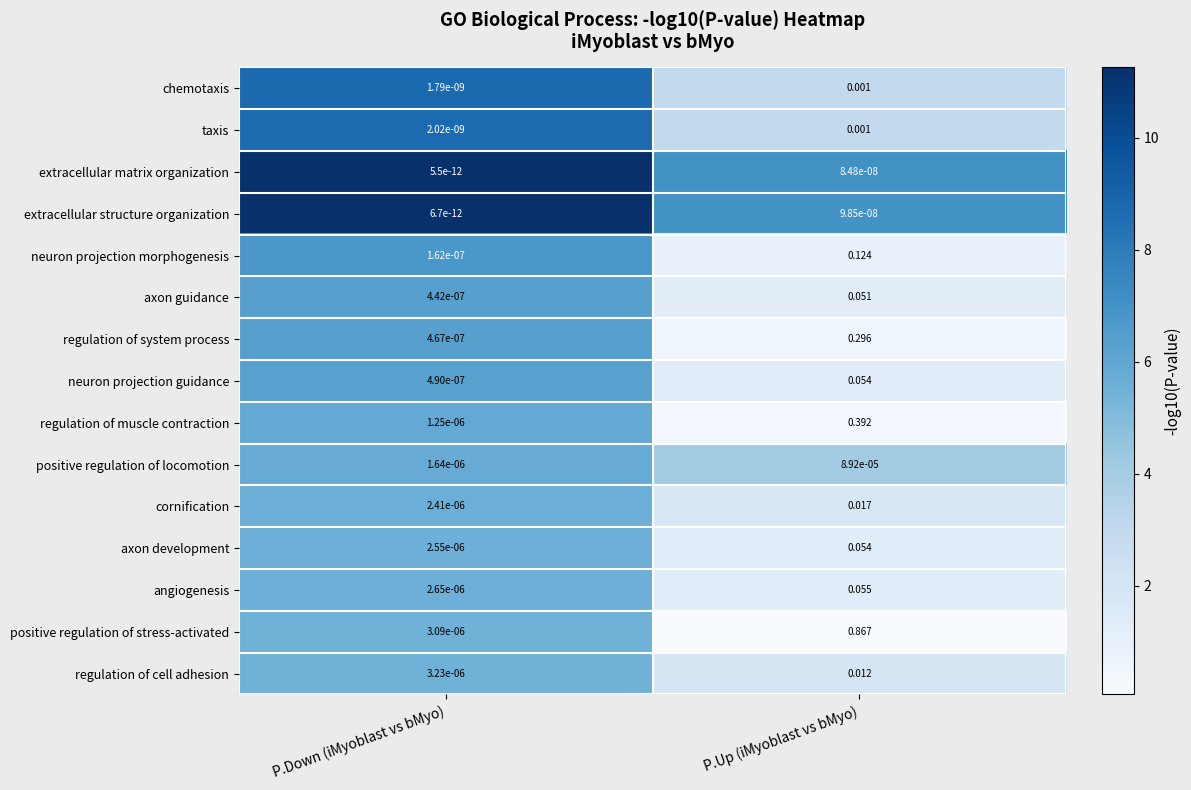

At which category is the sum across all series the highest?

P.Up (iMyoblast vs bMyo)